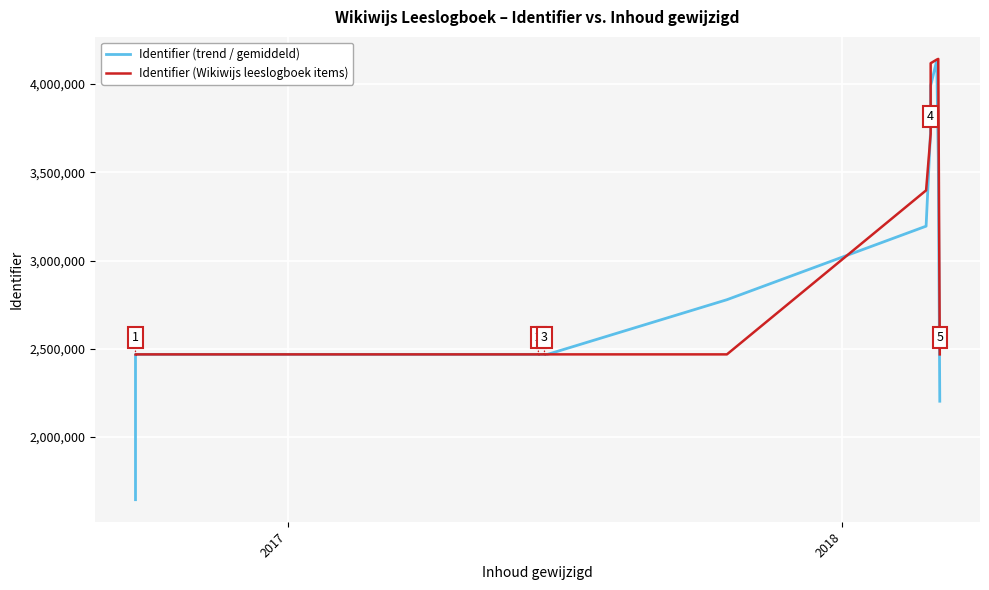

True or false: Identifier (Wikiwijs leeslogboek items) has more than 2 points higher than both neighbors.

False